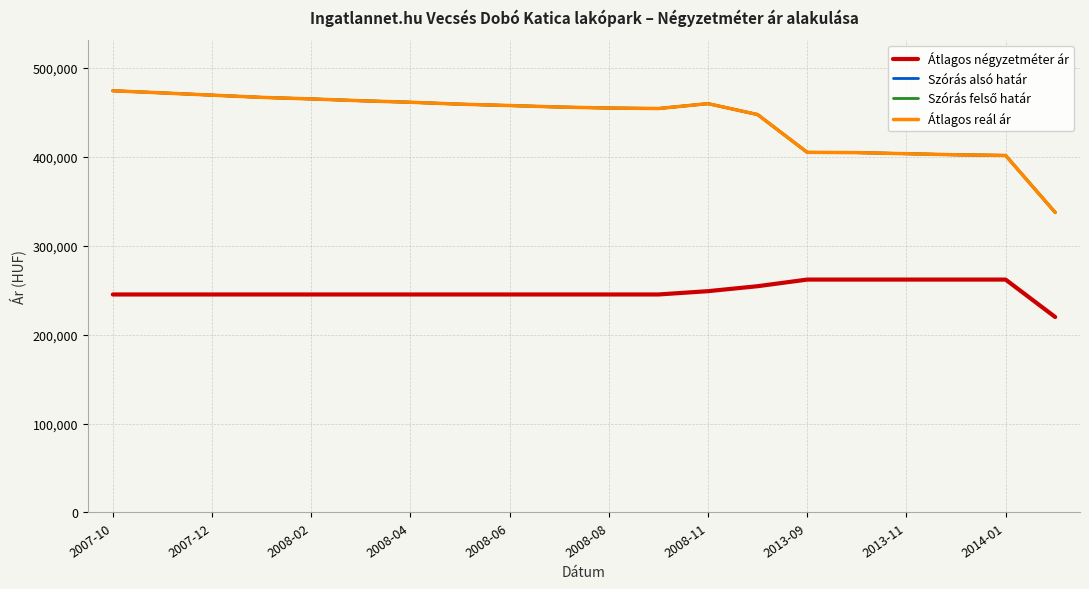

The value of Átlagos négyzetméter ár at 2013-09 is 261842. True or false?

True